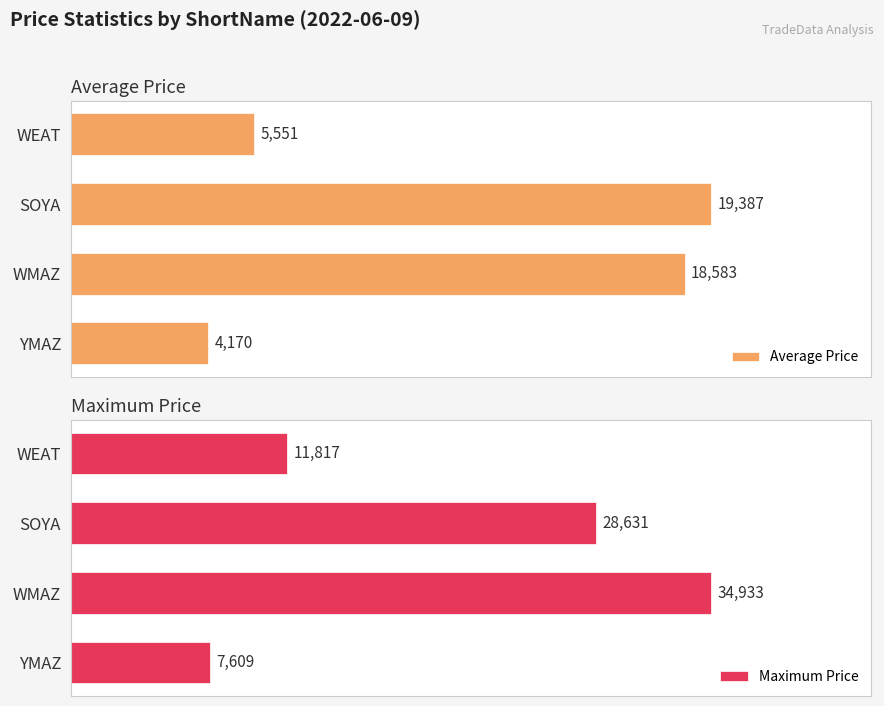

What is the sum of all Average Price values?

47690.8